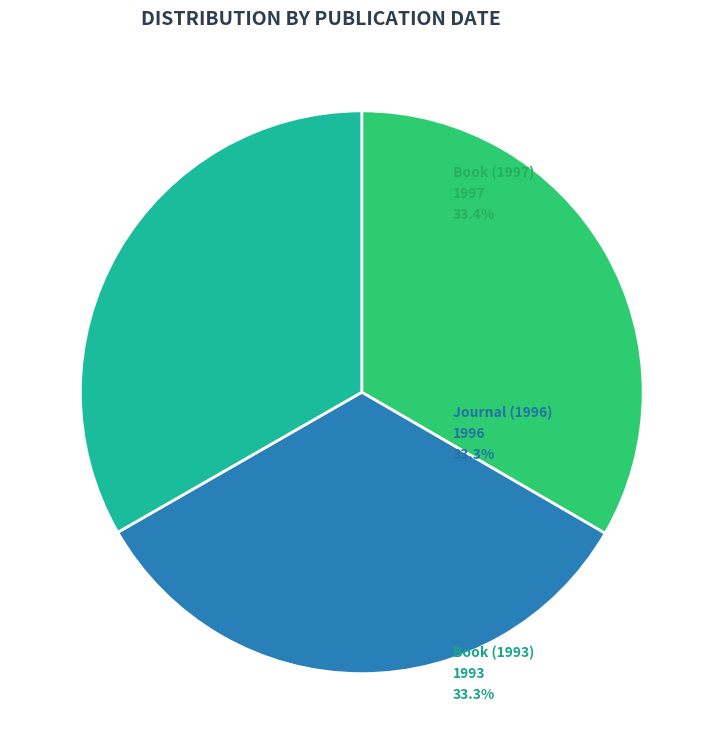

Does any single category account for the majority?

No